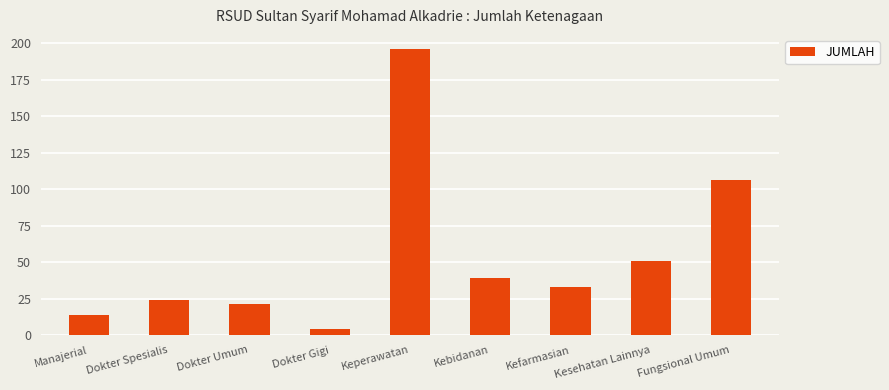

Rank the categories by value from highest to lowest.

Keperawatan, Fungsional Umum, Kesehatan Lainnya, Kebidanan, Kefarmasian, Dokter Spesialis, Dokter Umum, Manajerial, Dokter Gigi